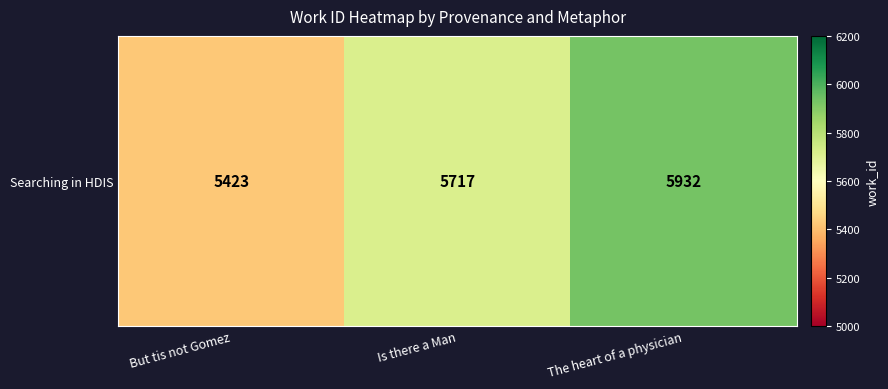

How many categories are shown in the chart?

3